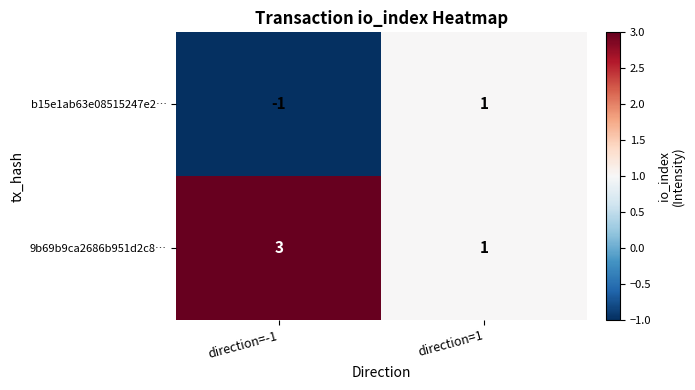

Which series has the largest total across all categories?

9b69b9ca2686b951d2c8…